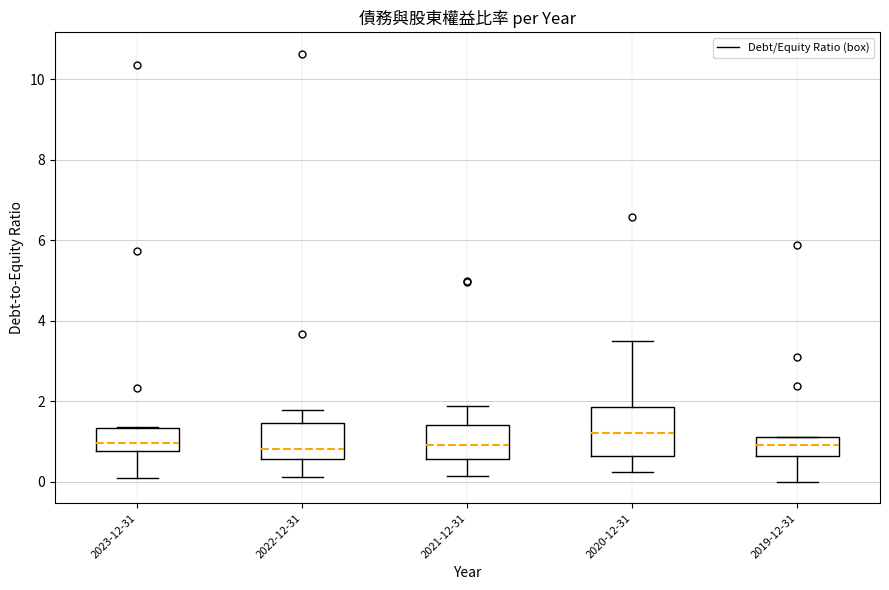

Which box is the tallest, from its lower edge to its upper edge?

2020-12-31